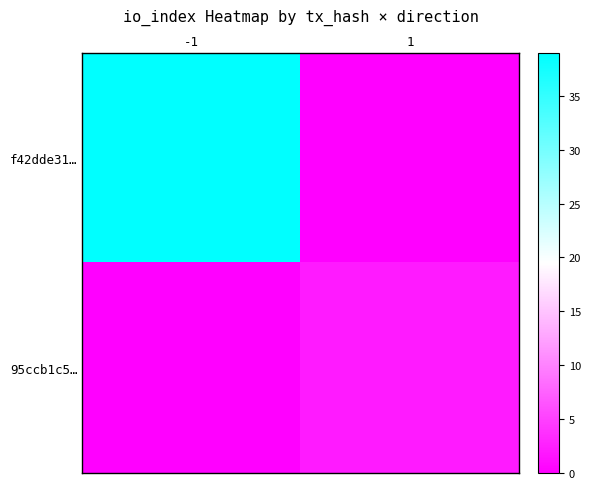

Rank the series at 1 from highest to lowest value.

95ccb1c5…, f42dde31…